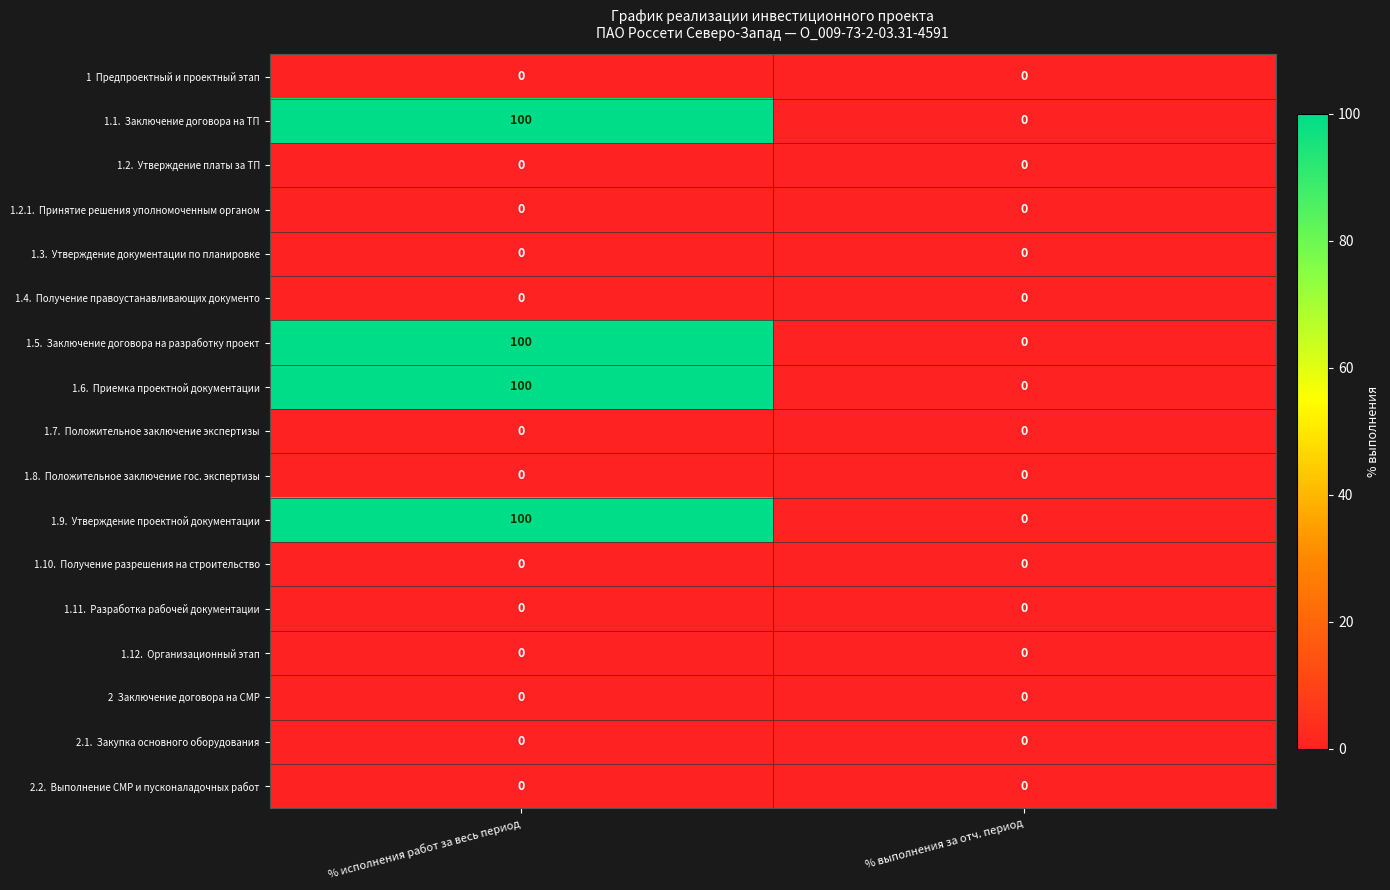

What is the total value across all series at % исполнения работ за весь период?

400